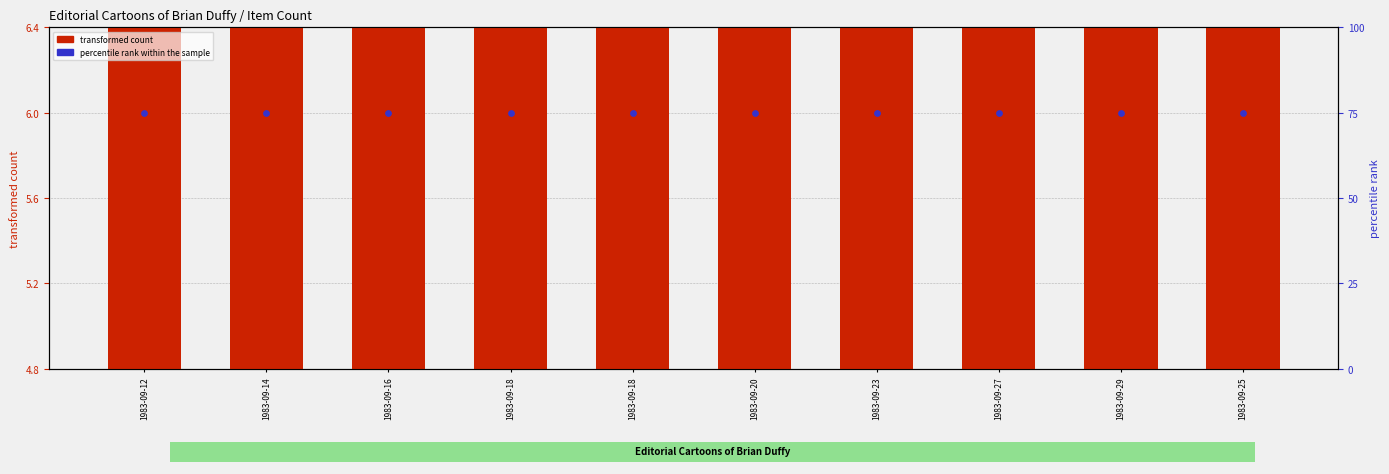

Which series contains the lowest Y value?

transformed count